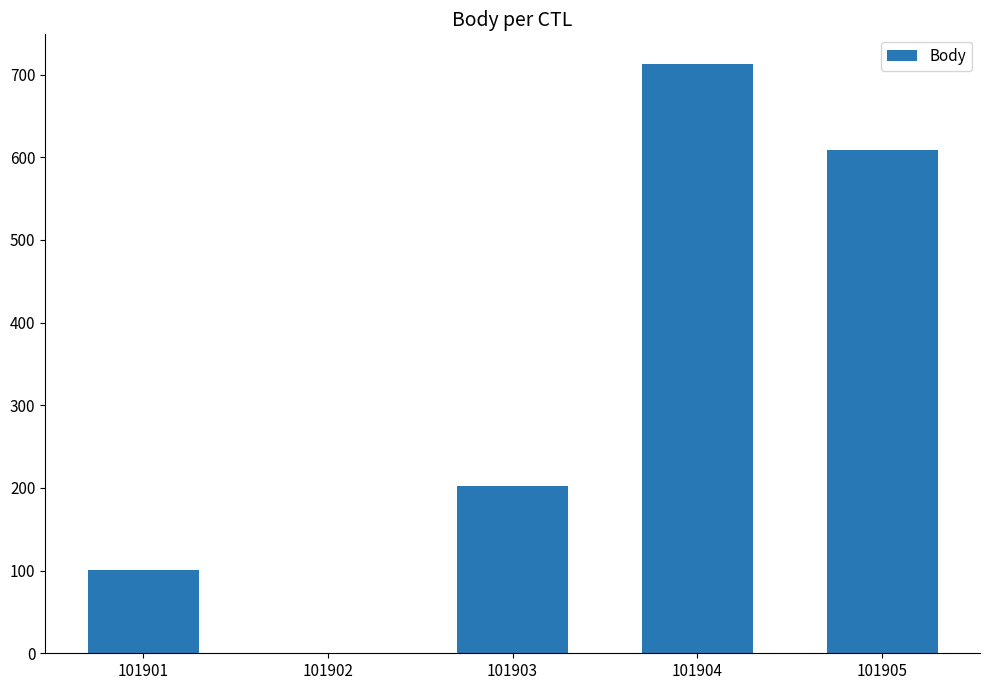

What is the greatest value displayed?

713